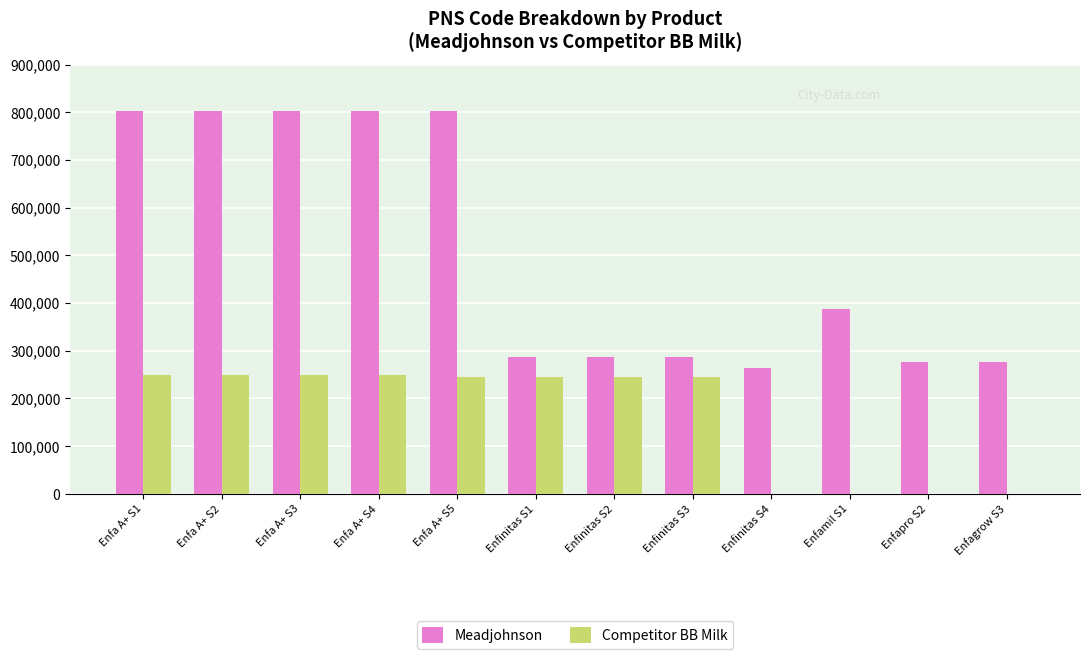

Is the value of Competitor BB Milk at Enfinitas S3 greater than the value of Meadjohnson at Enfagrow S3?

No